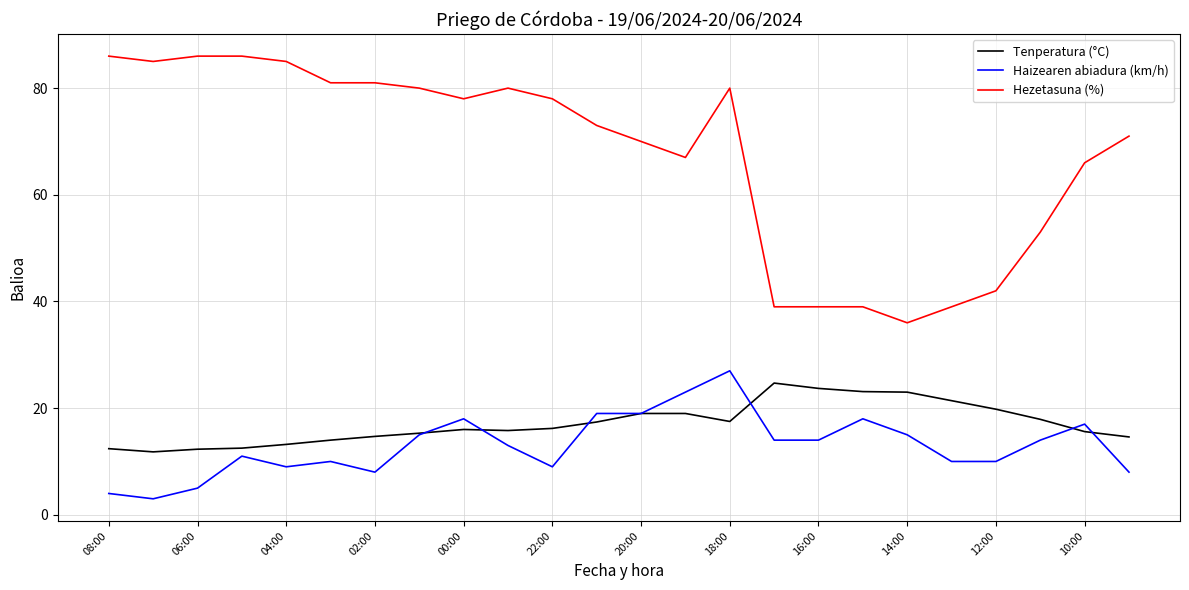

Which series has the largest total across all categories?

Hezetasuna (%)